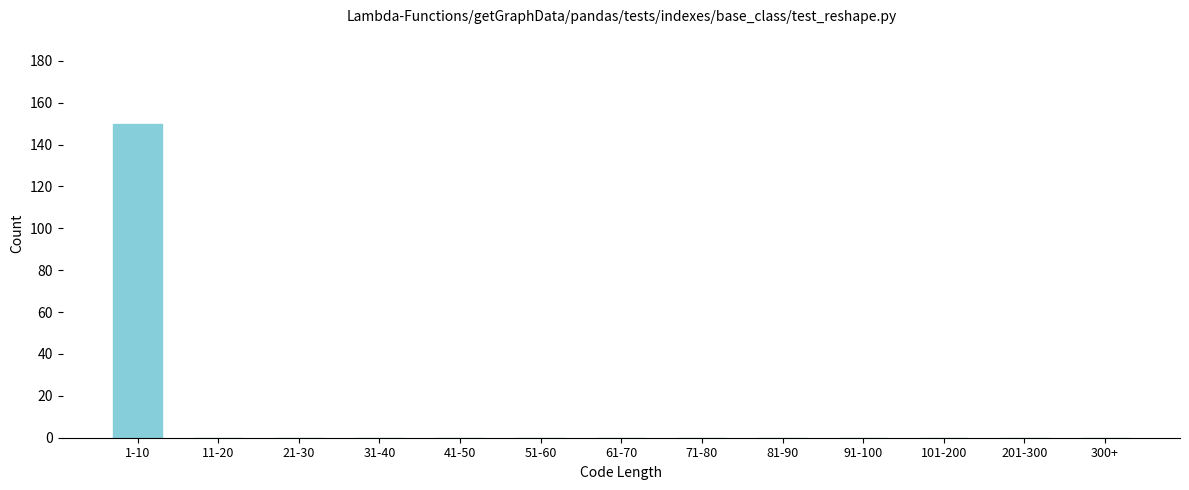

Reading left to right, list all the values displayed in this chart.

1-10=150	11-20=0	21-30=0	31-40=0	41-50=0	51-60=0	61-70=0	71-80=0	81-90=0	91-100=0	101-200=0	201-300=0	300+=0